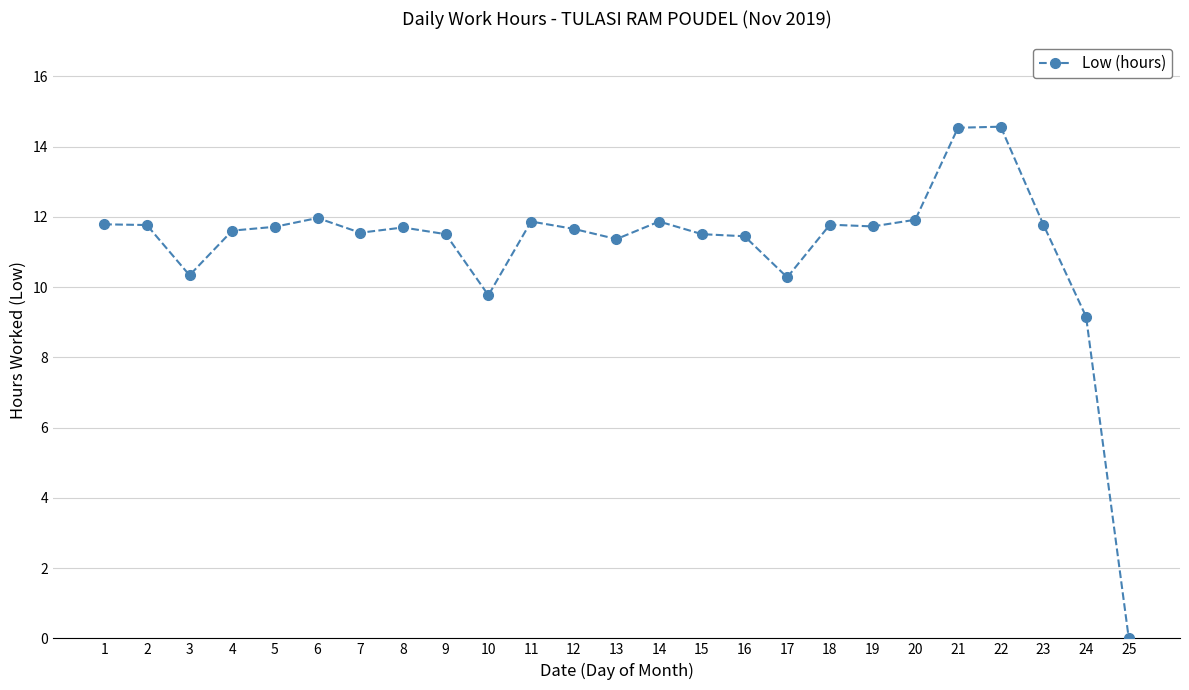

True or false: the data has more than 2 interior local peaks.

True